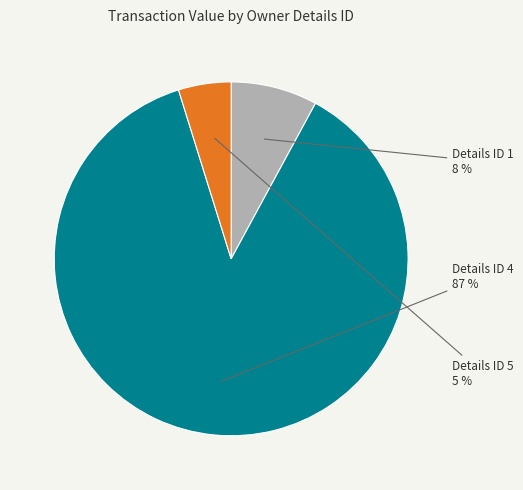

How many segments does this pie chart have?

3